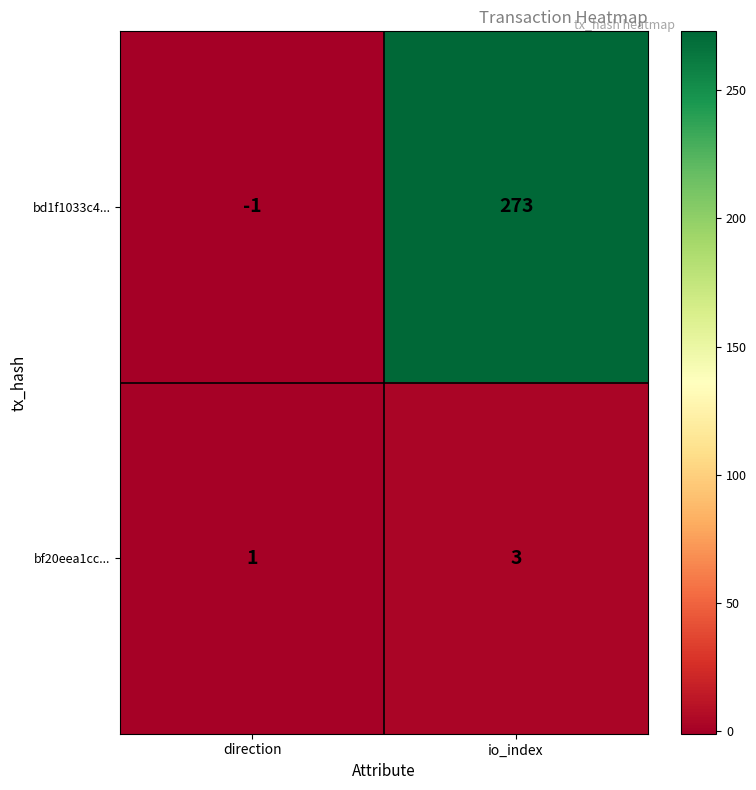

The bf20eea1cc... series shows 1 at direction. True or false?

True